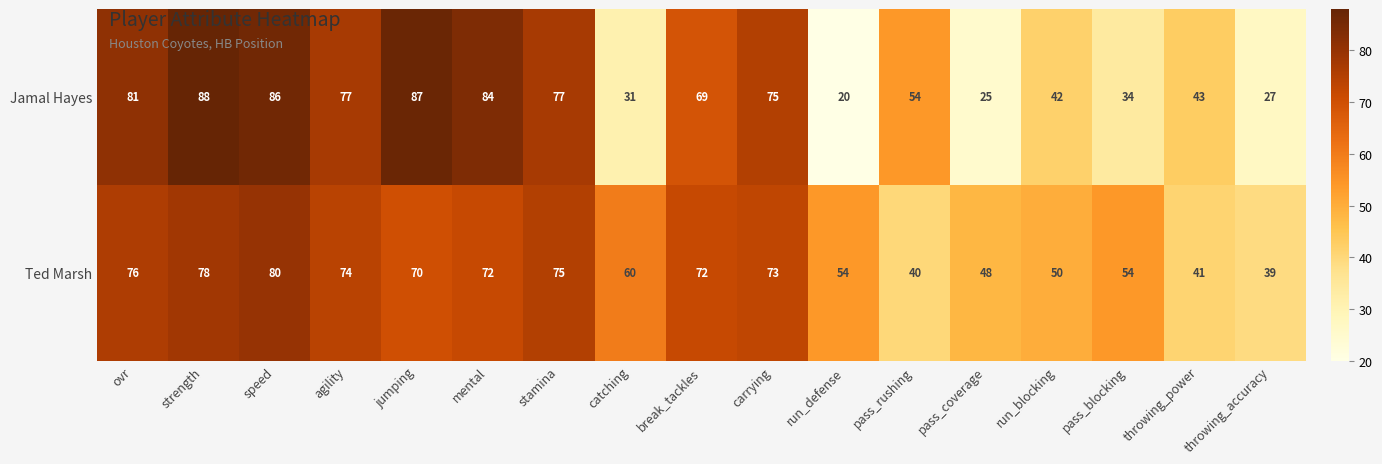

How many values in the Ted Marsh series are below 70?

8